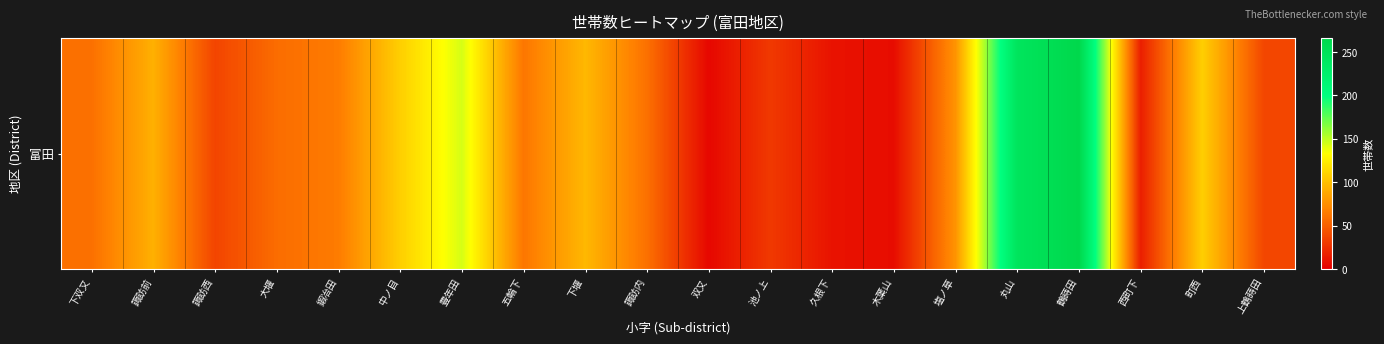

What is the change in value from 大堰 to 町西?

+51